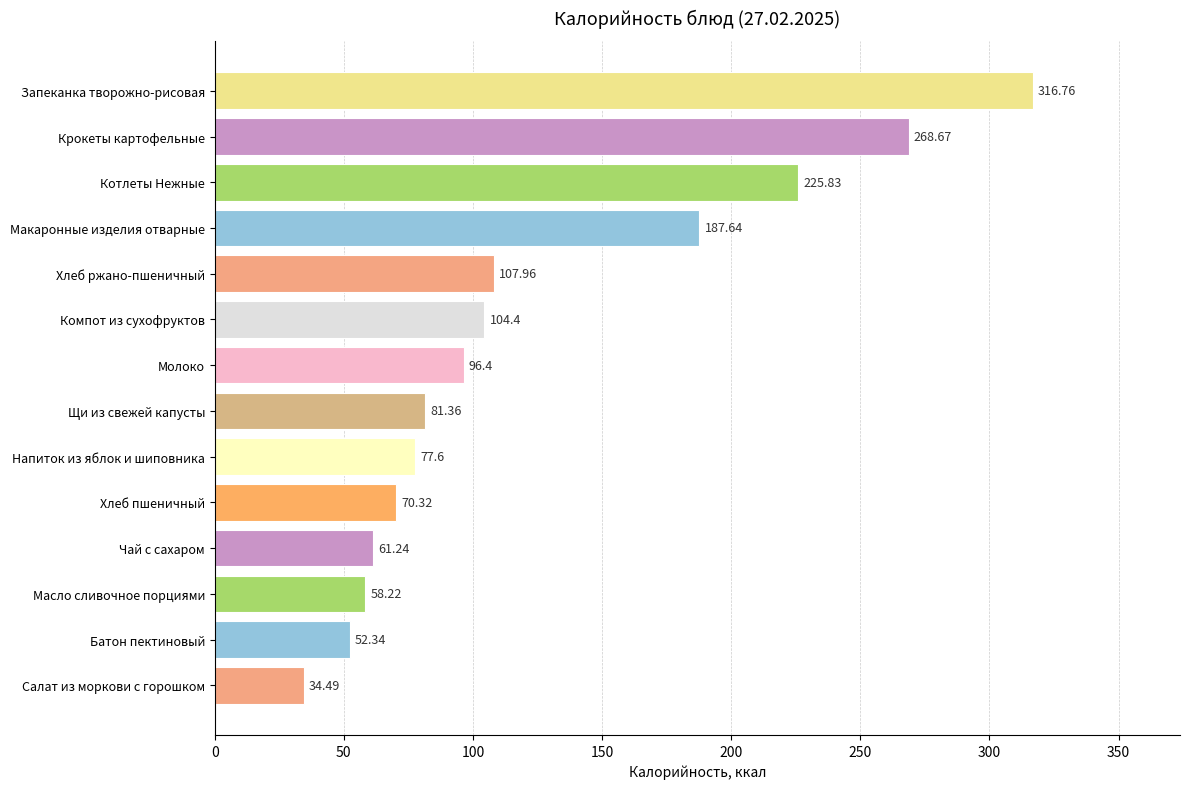

Count the number of data series in this chart.

1